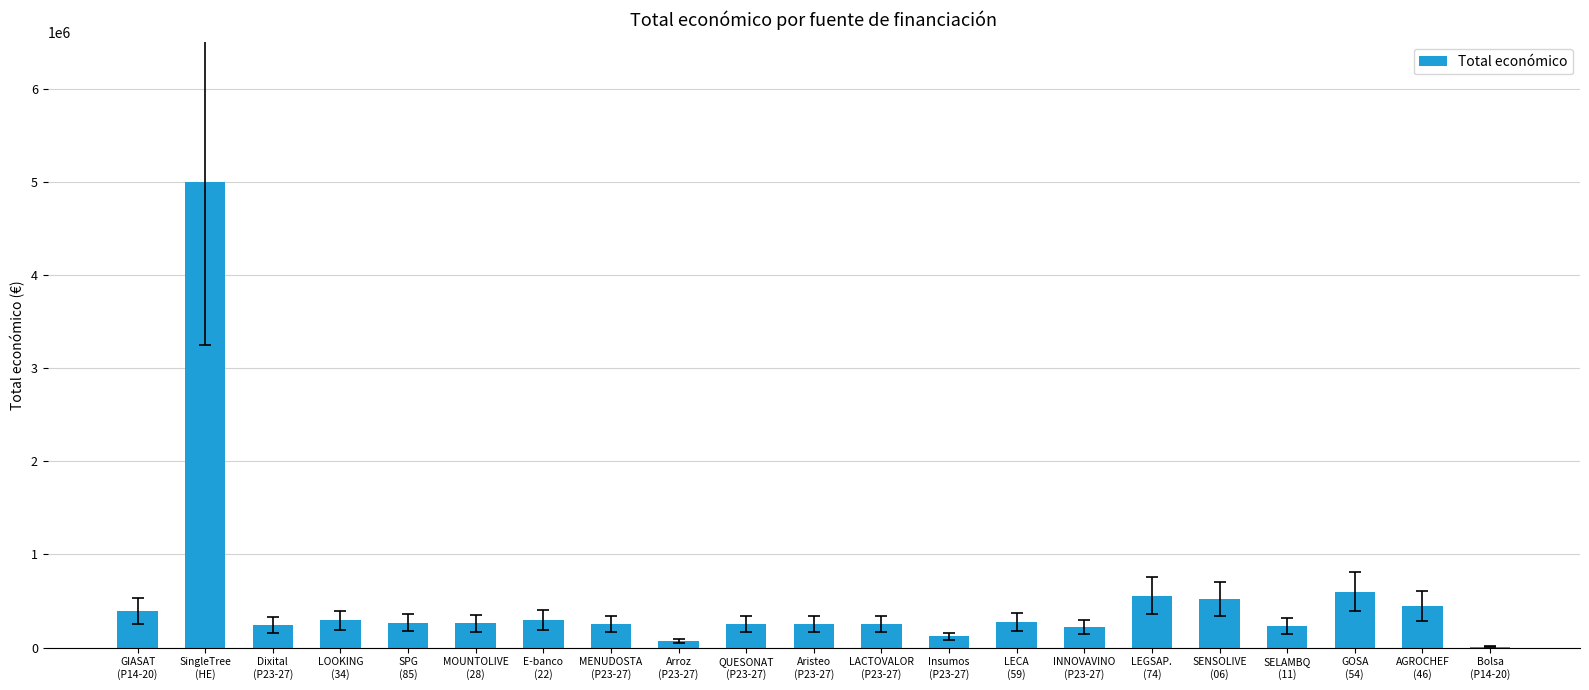

What is the sum of the values at Arroz
(P23-27) and MENUDOSTA
(P23-27)?

320000